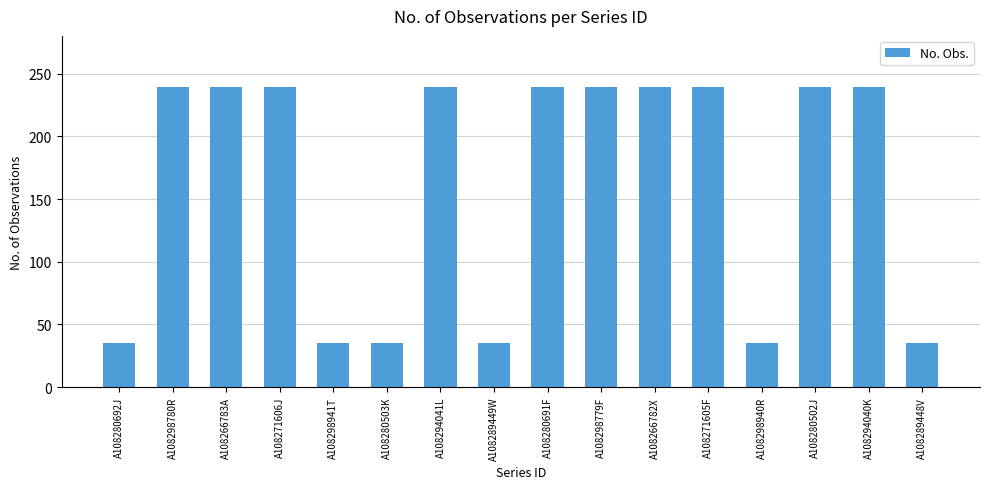

The chart shows a value of 35 at A108289449W. True or false?

True